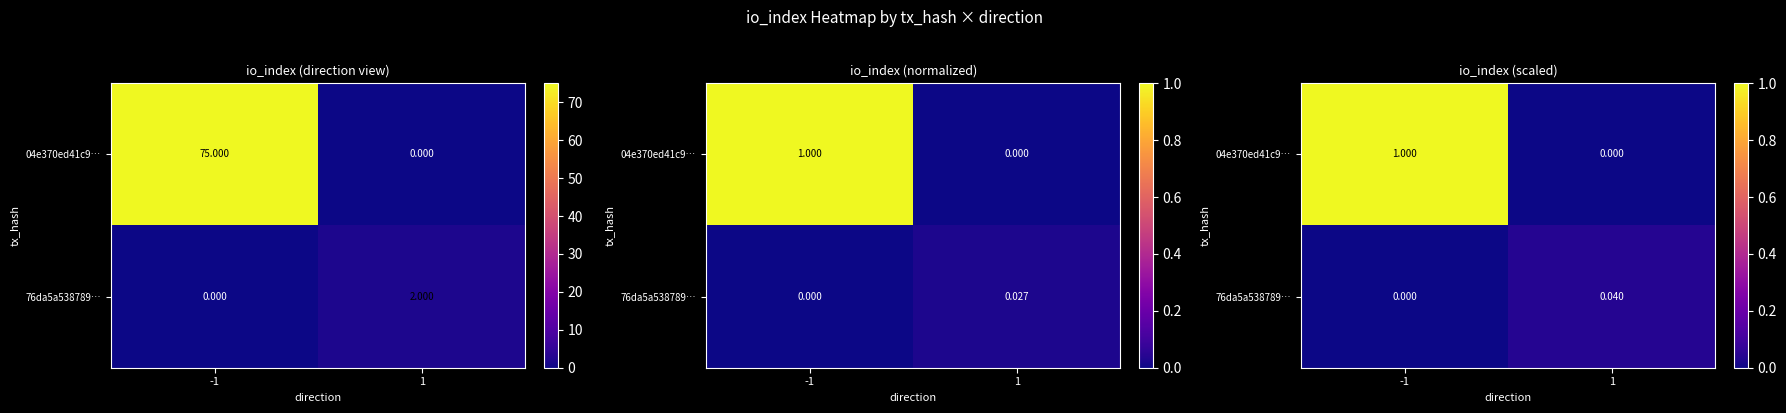

Rank the series by their maximum value, from lowest to highest.

76da5a538789…, 04e370ed41c9…